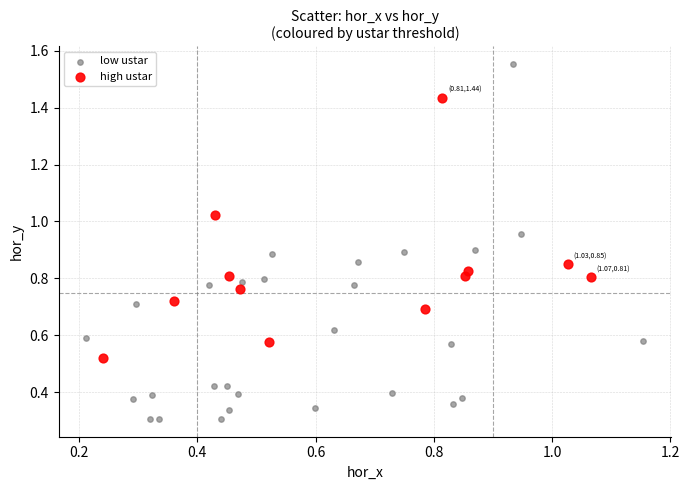

What are all the series names shown in the legend?

low ustar, high ustar